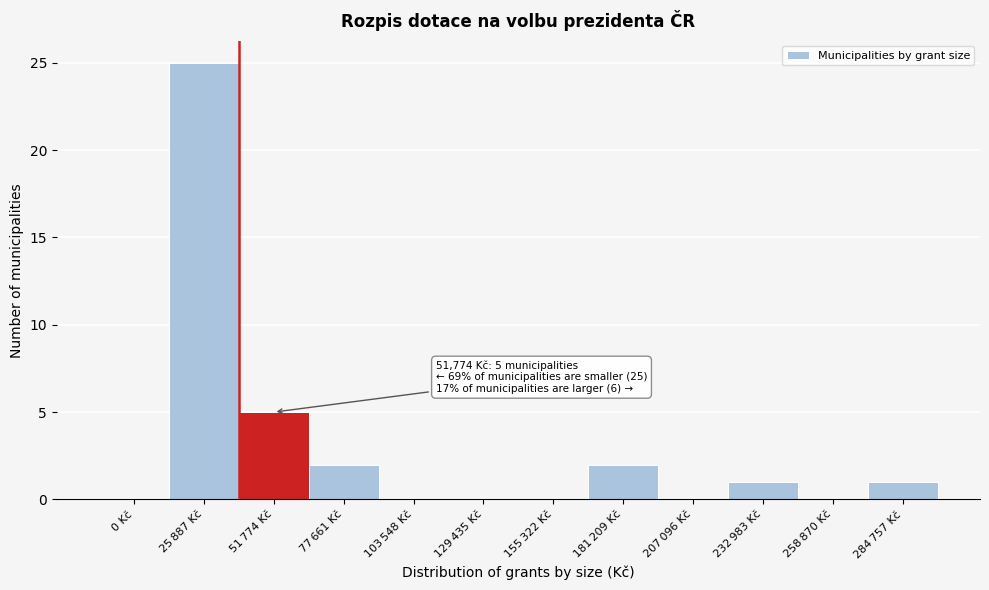

Reading left to right, extract all data points from this chart.

0 Kč=0	25 887 Kč=25	51 774 Kč=5	77 661 Kč=2	103 548 Kč=0	129 435 Kč=0	155 322 Kč=0	181 209 Kč=2	207 096 Kč=0	232 983 Kč=1	258 870 Kč=0	284 757 Kč=1